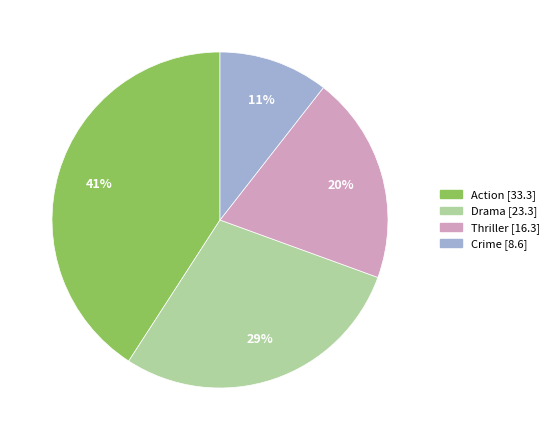

To the nearest percent, what percentage of the pie is Crime?

11%